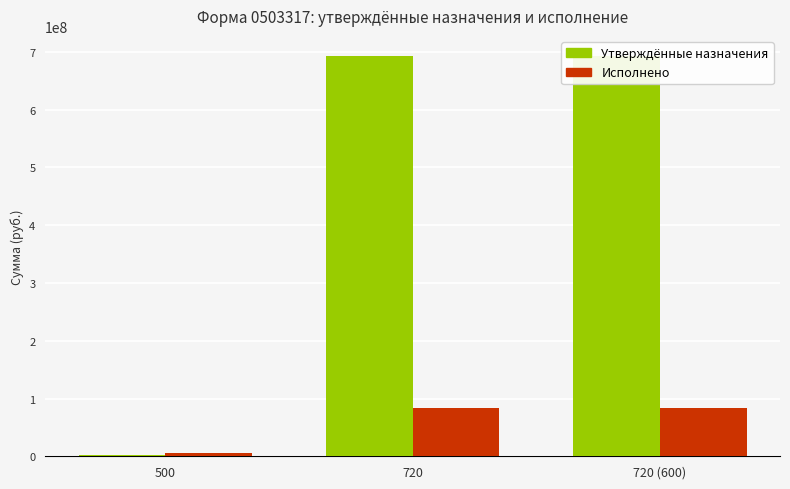

Between 720 and 500, which is larger?

720